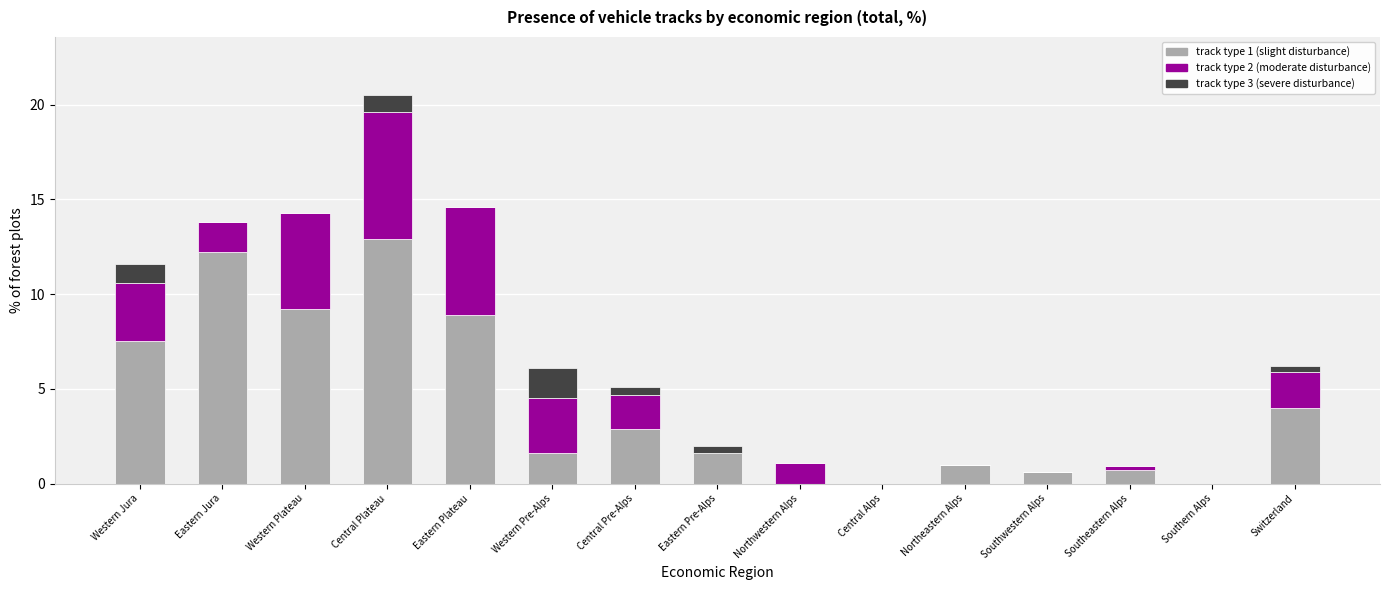

True or false: track type 1 (slight disturbance) has a value of 12.4 at Western Jura.

False